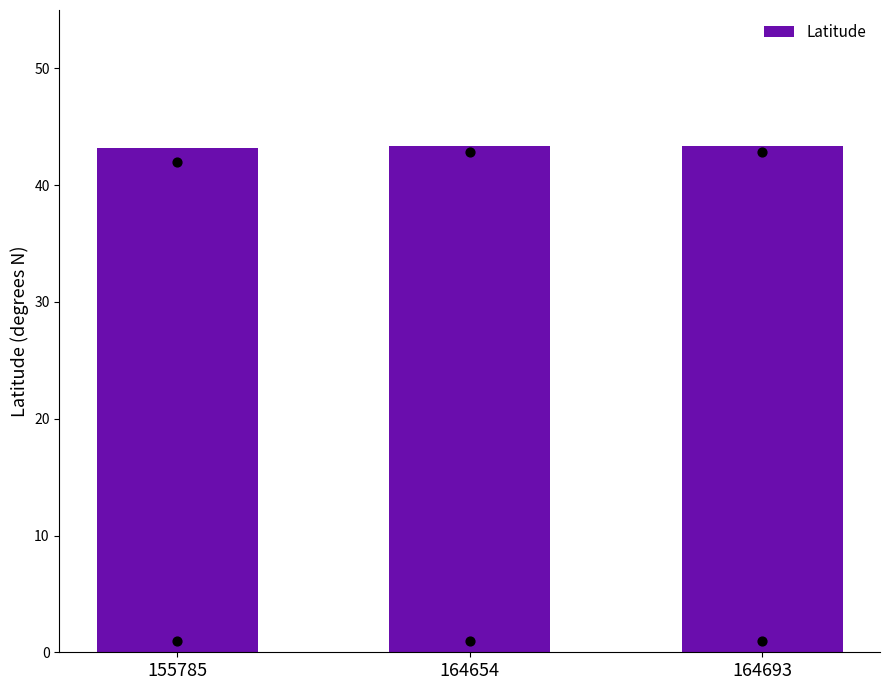

Between 164693 and 164654, which is larger?

164693